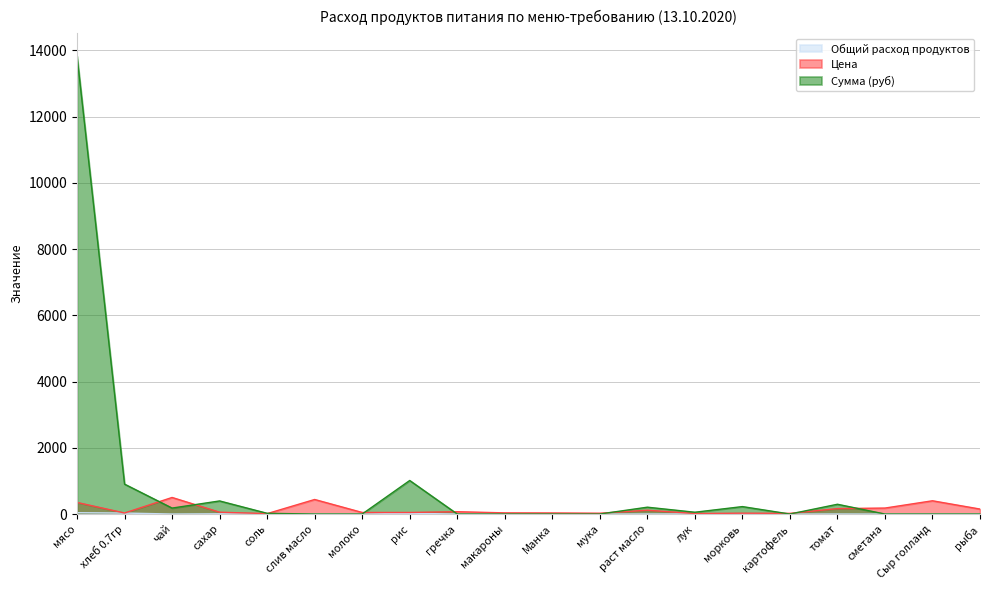

Which series has the largest range (max minus min)?

Сумма (руб)